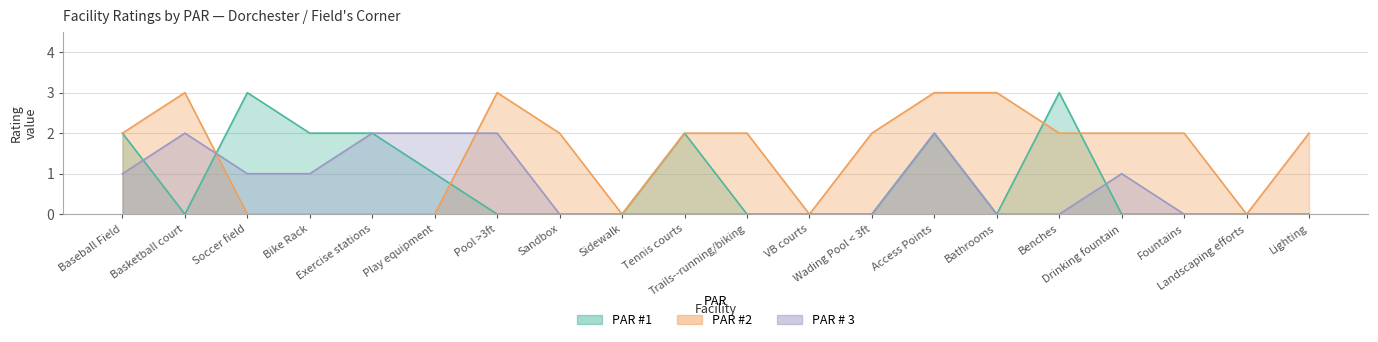

Reading left to right, extract all data points from this chart.

PAR #1: Baseball Field=2	Basketball court=0	Soccer field=3	Bike Rack=2	Exercise stations=2	Play equipment=1	Pool >3ft=0	Sandbox=0	Sidewalk=0	Tennis courts=2	Trails--running/biking=0	VB courts=0	Wading Pool < 3ft=0	Access Points=2	Bathrooms=0	Benches=3	Drinking fountain=0	Fountains=0	Landscaping efforts=0	Lighting=0
PAR #2: Baseball Field=2	Basketball court=3	Soccer field=0	Bike Rack=0	Exercise stations=0	Play equipment=0	Pool >3ft=3	Sandbox=2	Sidewalk=0	Tennis courts=2	Trails--running/biking=2	VB courts=0	Wading Pool < 3ft=2	Access Points=3	Bathrooms=3	Benches=2	Drinking fountain=2	Fountains=2	Landscaping efforts=0	Lighting=2
PAR # 3: Baseball Field=1	Basketball court=2	Soccer field=1	Bike Rack=1	Exercise stations=2	Play equipment=2	Pool >3ft=2	Sandbox=0	Sidewalk=0	Tennis courts=0	Trails--running/biking=0	VB courts=0	Wading Pool < 3ft=0	Access Points=2	Bathrooms=0	Benches=0	Drinking fountain=1	Fountains=0	Landscaping efforts=0	Lighting=0